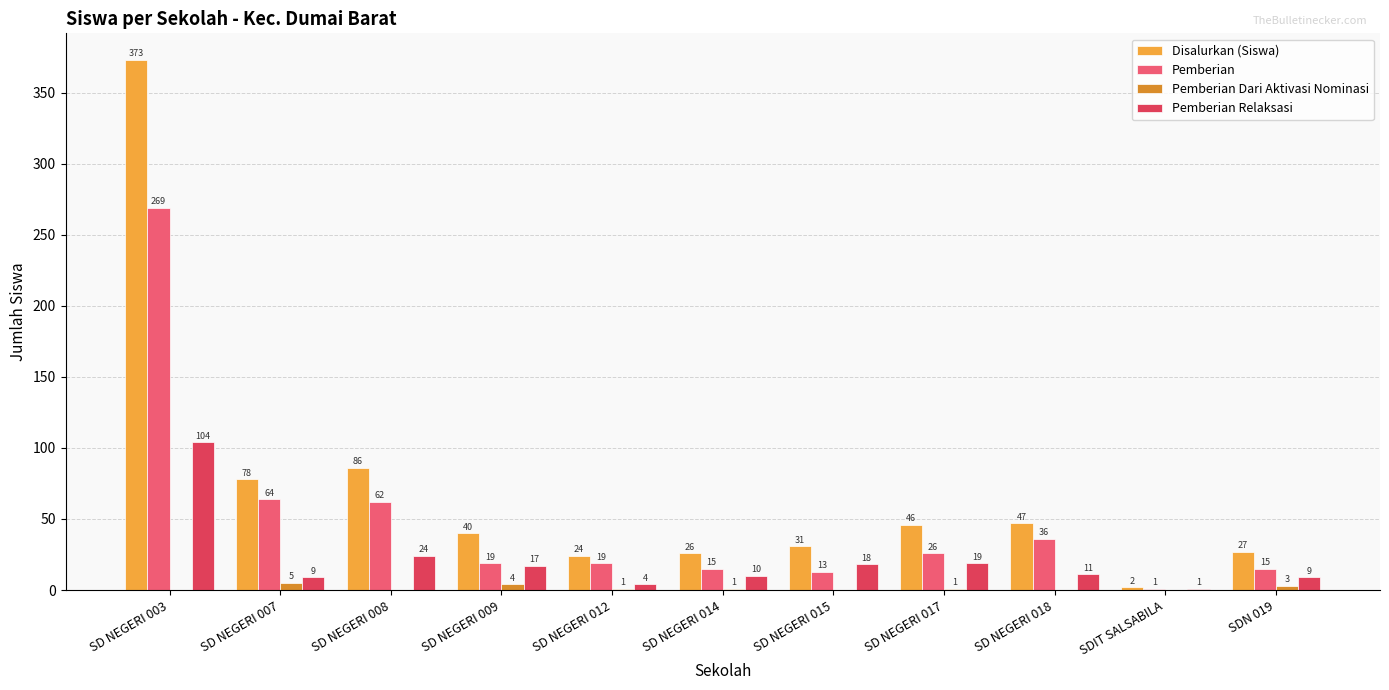

Where is Disalurkan (Siswa) nearest to the value 187?

SD NEGERI 008